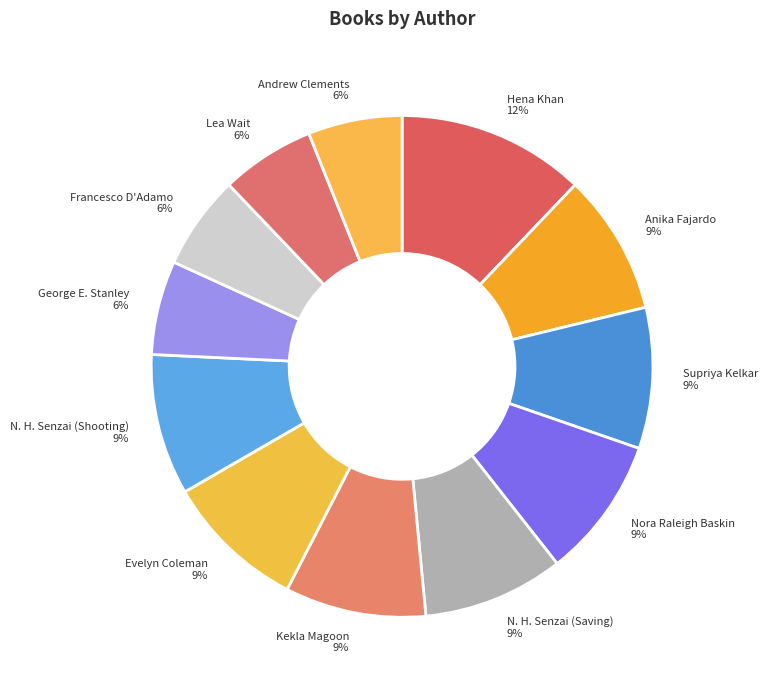

To the nearest percent, what is the combined percentage of Evelyn Coleman and Francesco D'Adamo?

15%